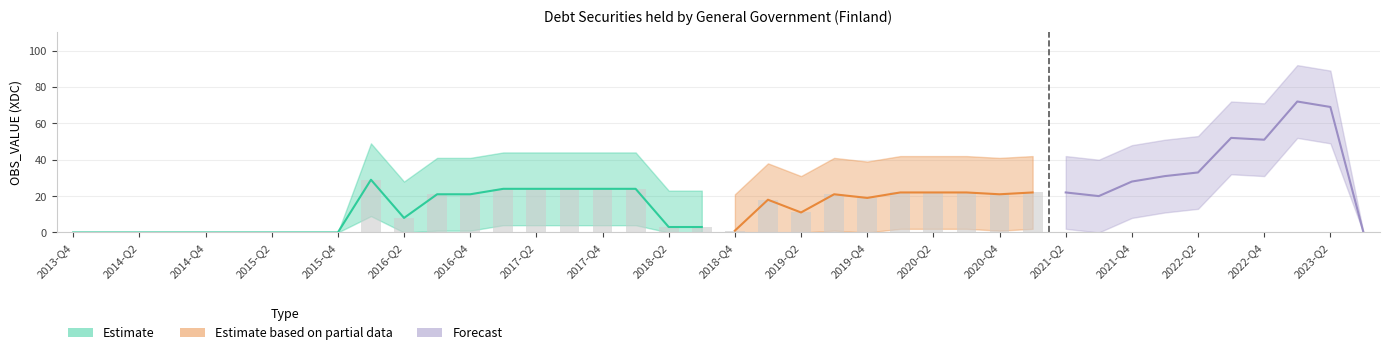

At 2017-Q4, list the series in order from largest to smallest.

upper_band, OBS_VALUE, lower_band